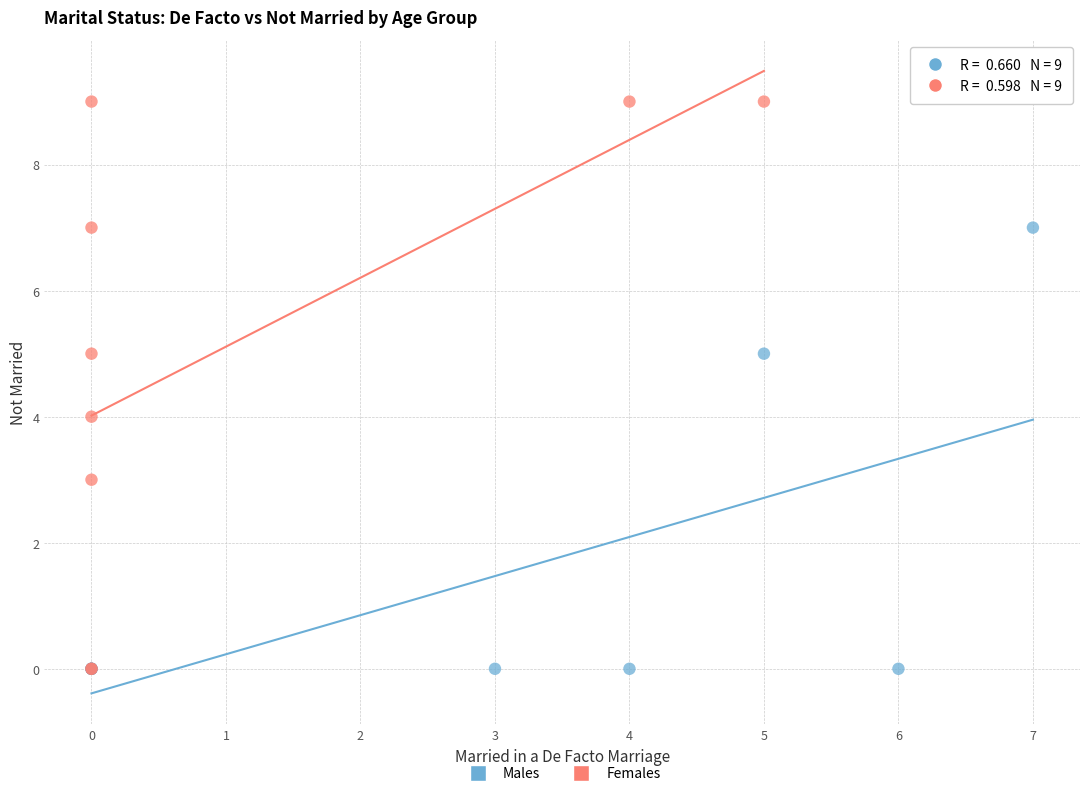

Which series has the widest spread of Y values?

Females